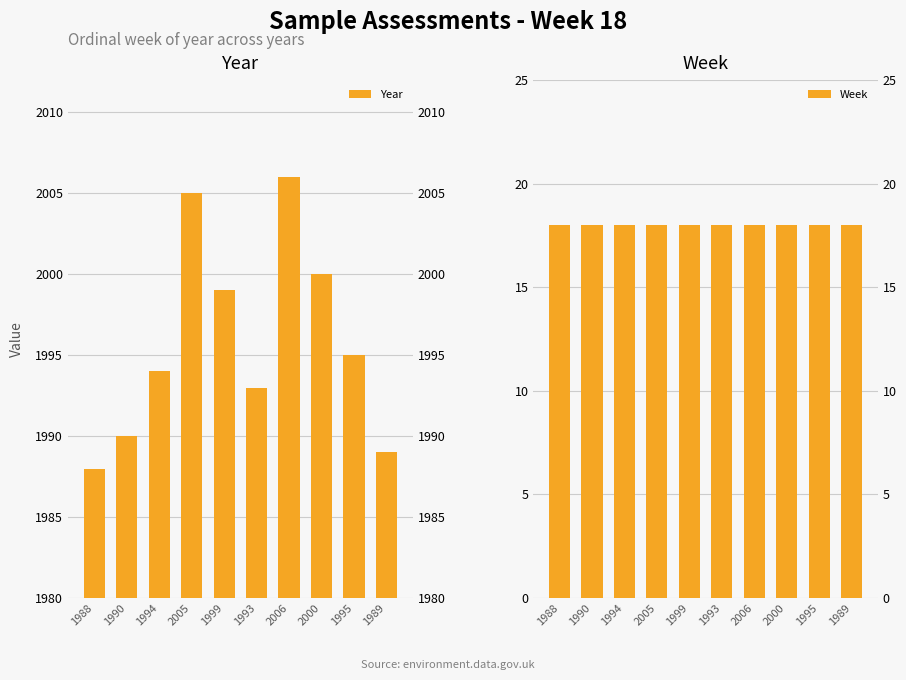

Is it true that Week equals 27 at 1989?

False